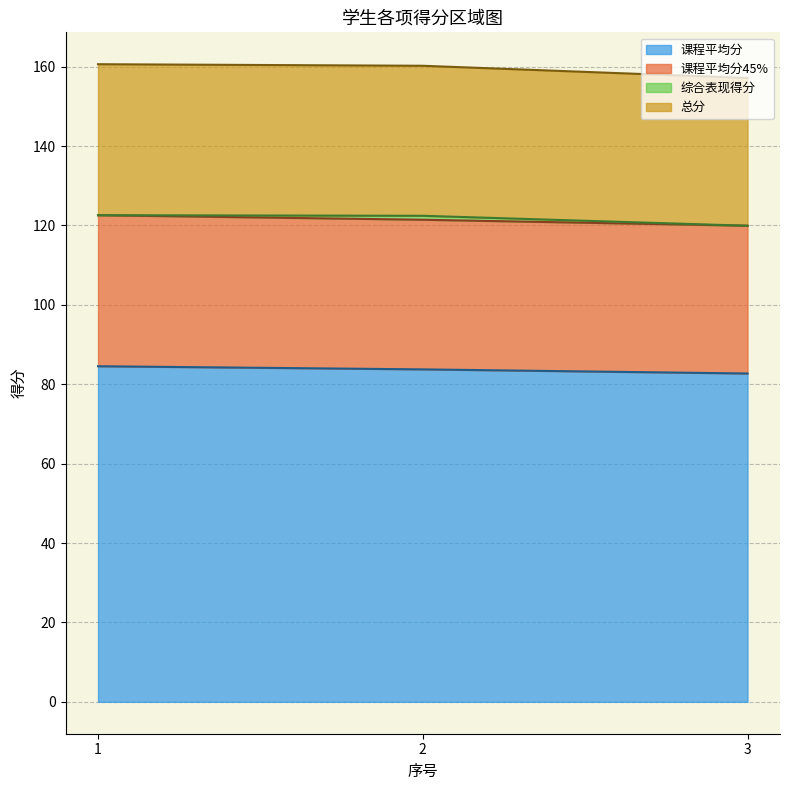

What is the lowest value of the 课程平均分 series?

82.7